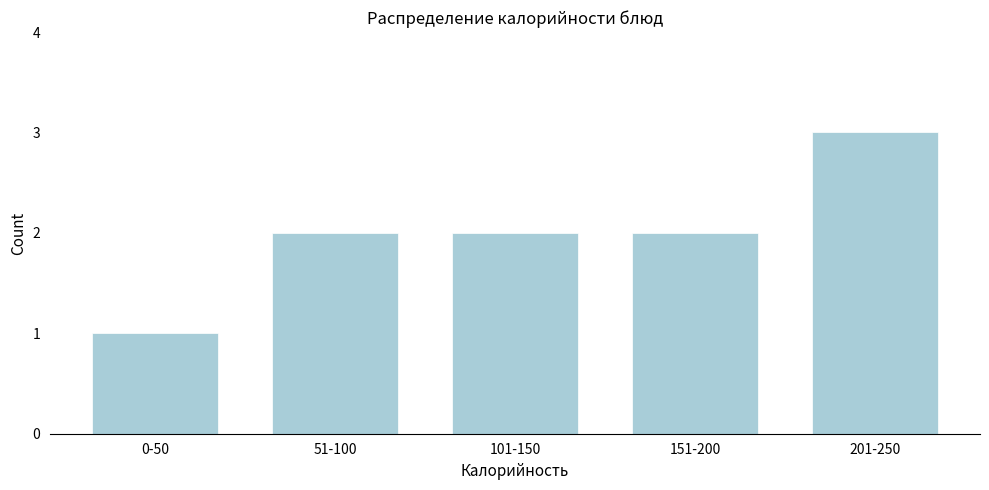

Reading left to right, transcribe all the data shown in this chart.

1	2	2	2	3